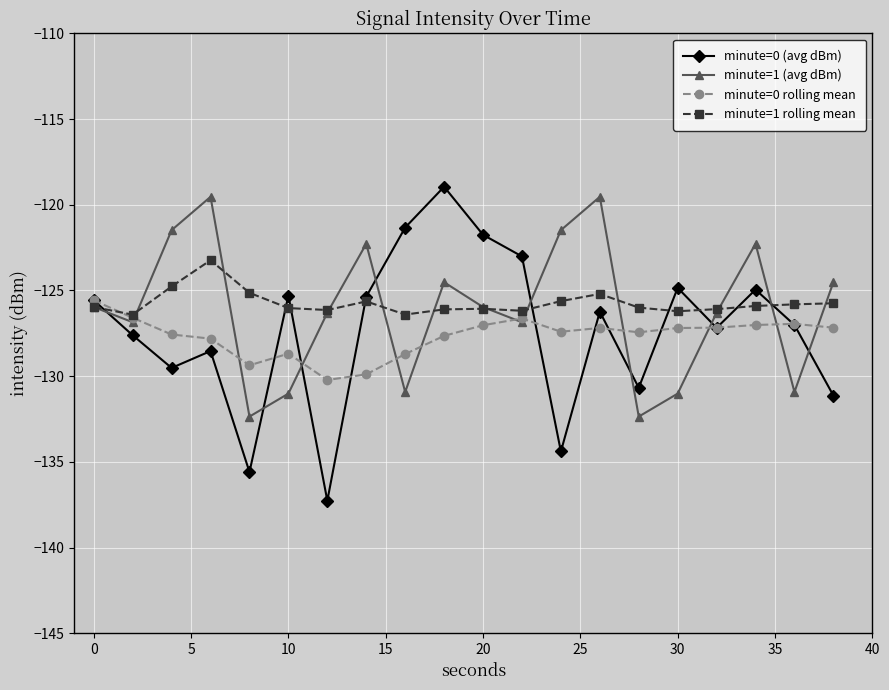

Which series has the widest spread of values?

minute=0 (avg dBm)